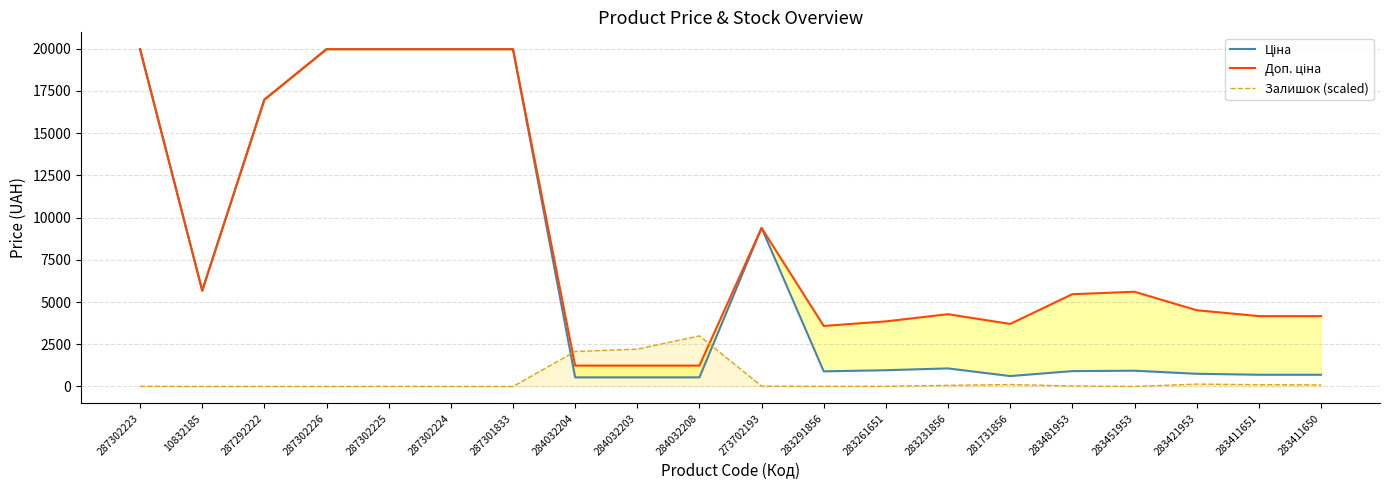

What is the label of the 9th point from the left?

284032203